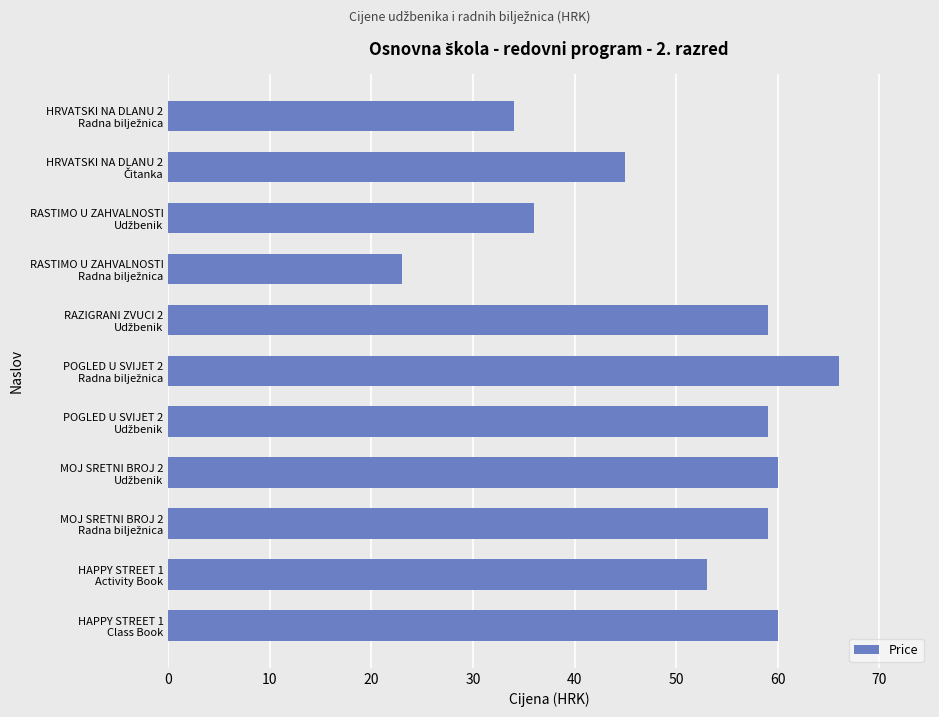

What is the maximum value shown in the chart?

66